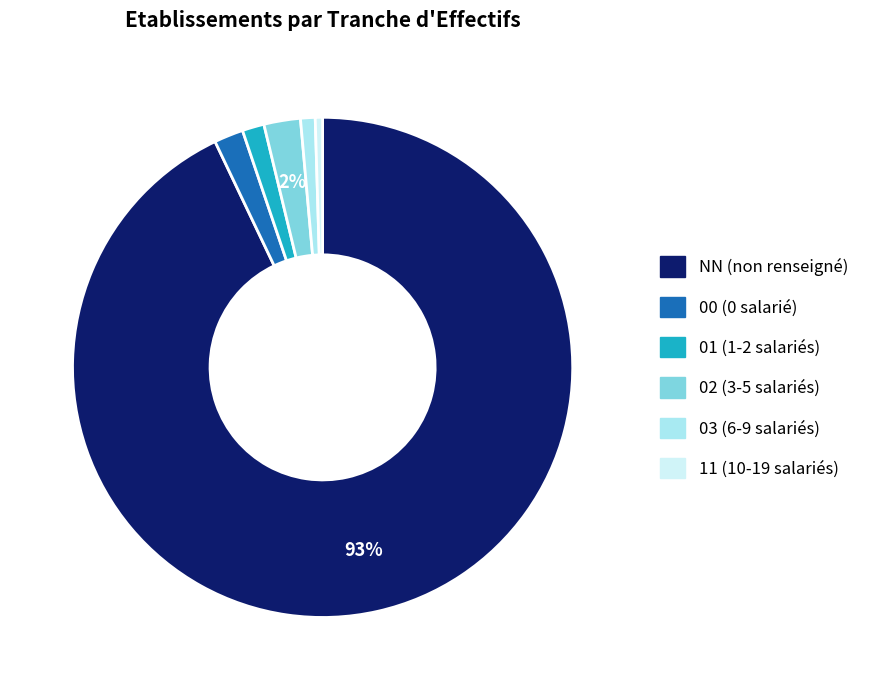

How many slices are in this pie chart?

6